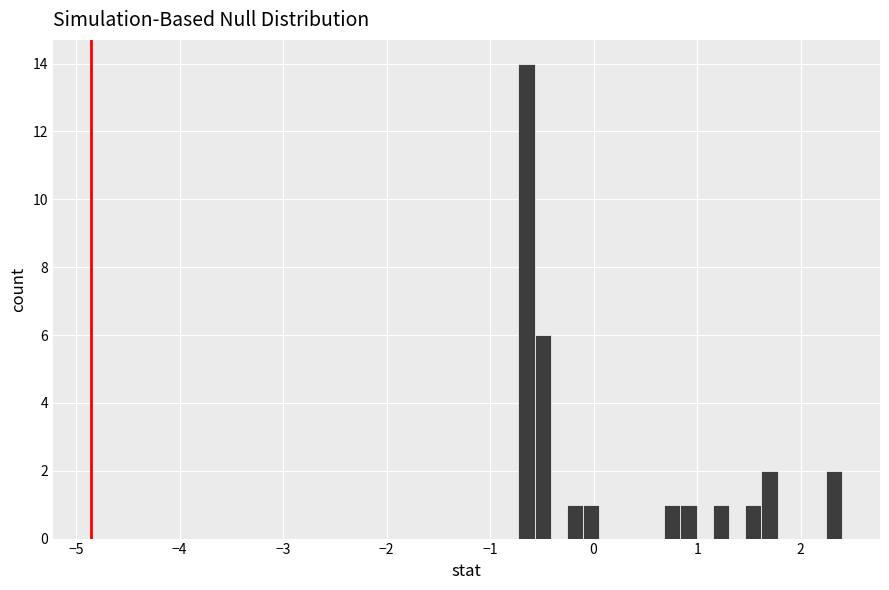

Read against the x-axis, roughly where is the centre of the tallest bar?

-0.6